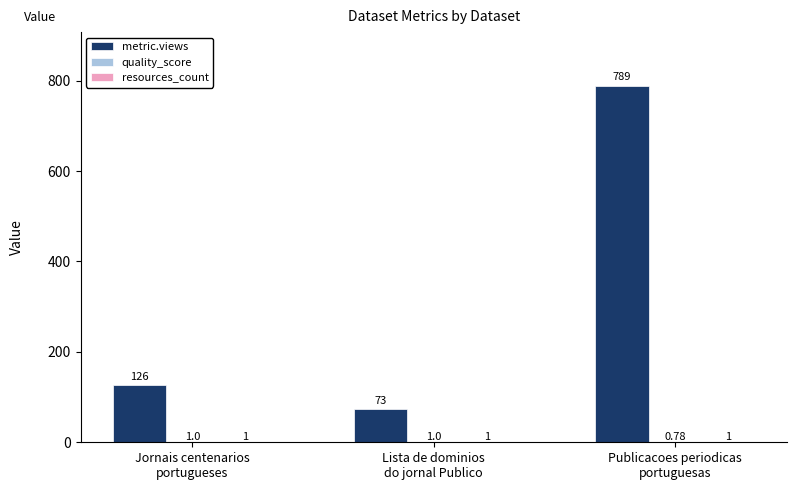

Which series changed the most between Lista de dominios
do jornal Publico and Publicacoes periodicas
portuguesas?

metric.views